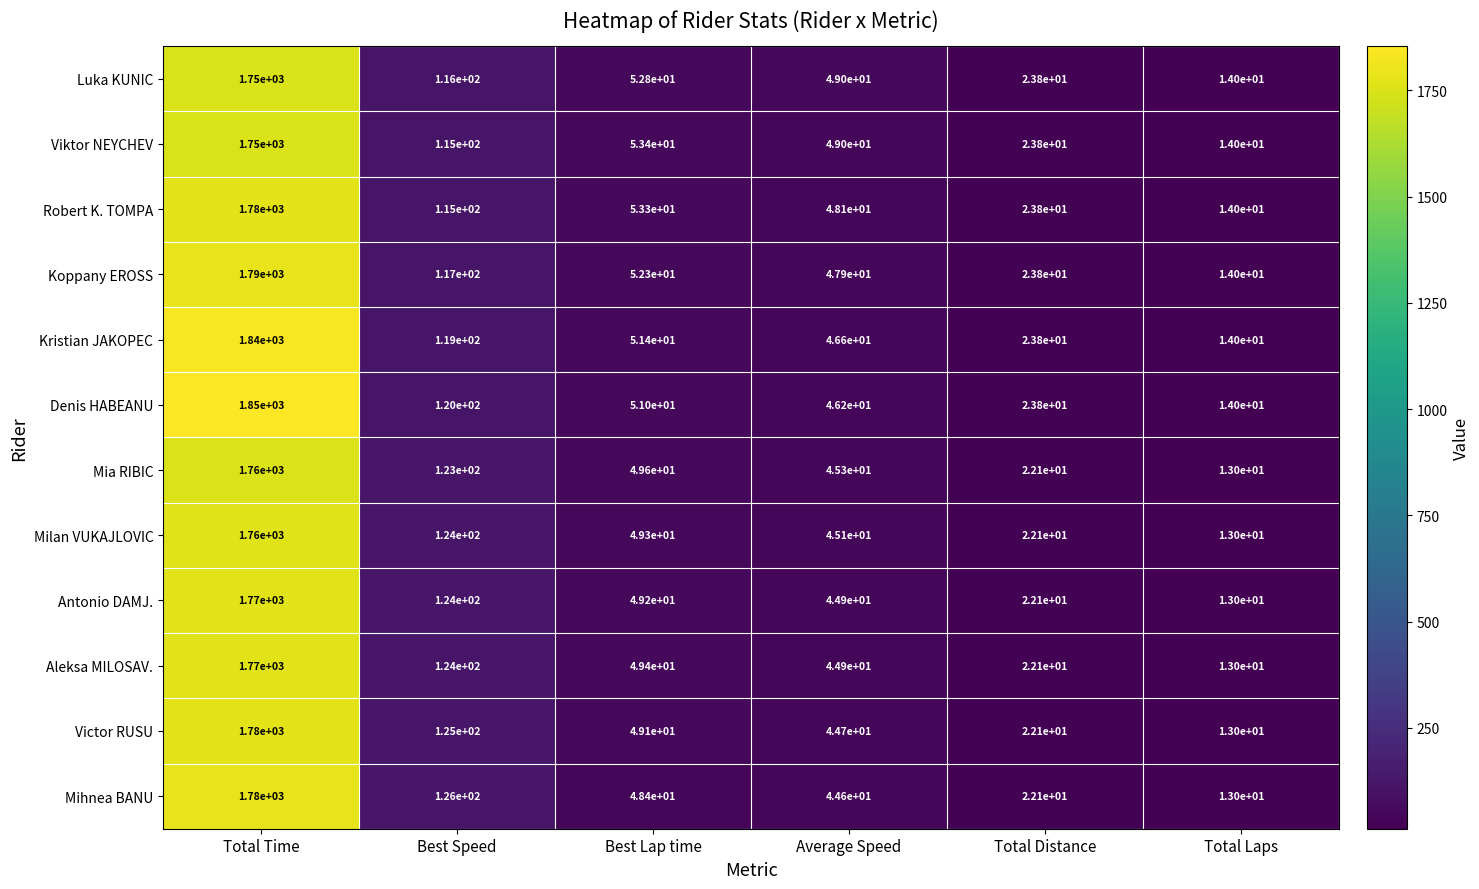

What is the difference between the highest and lowest values at Total Time?

100.0